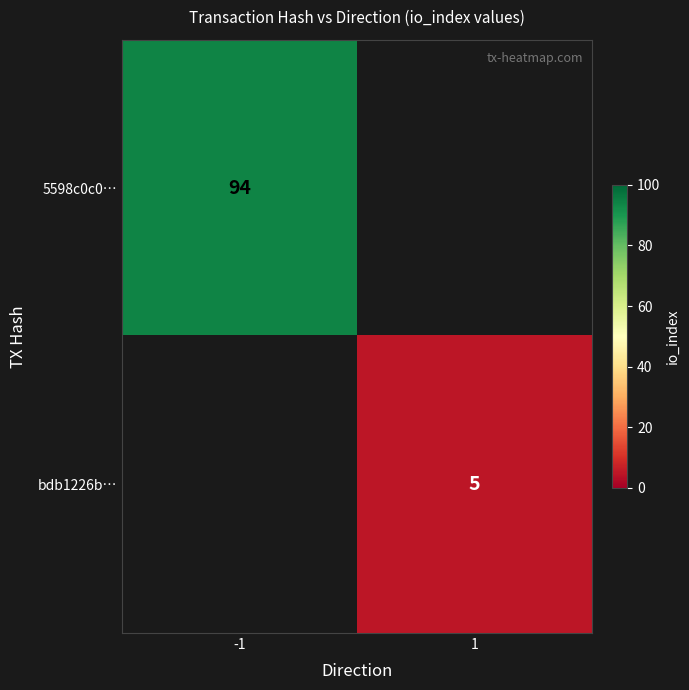

Is it true that bdb1226b… equals 5 at 1?

True